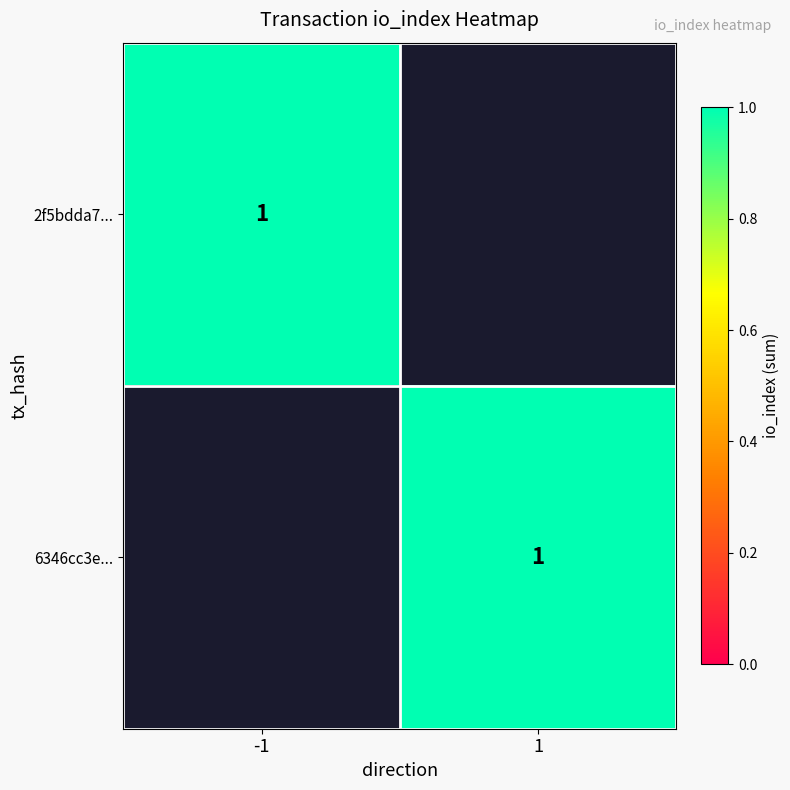

Which series has the widest spread of values?

2f5bdda76847d082a5ed4d0a18e556711364827